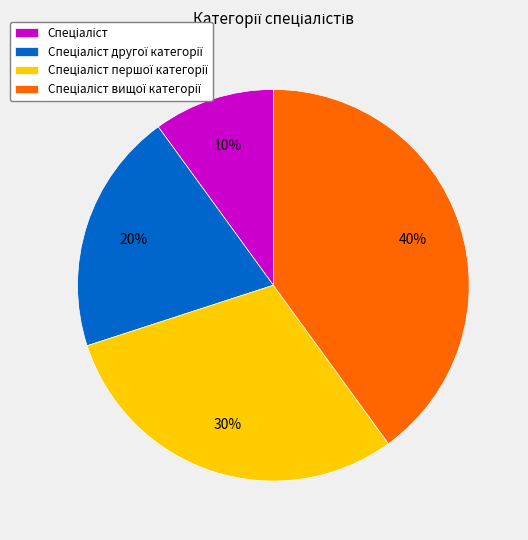

Is there any slice that represents more than half of the pie?

No